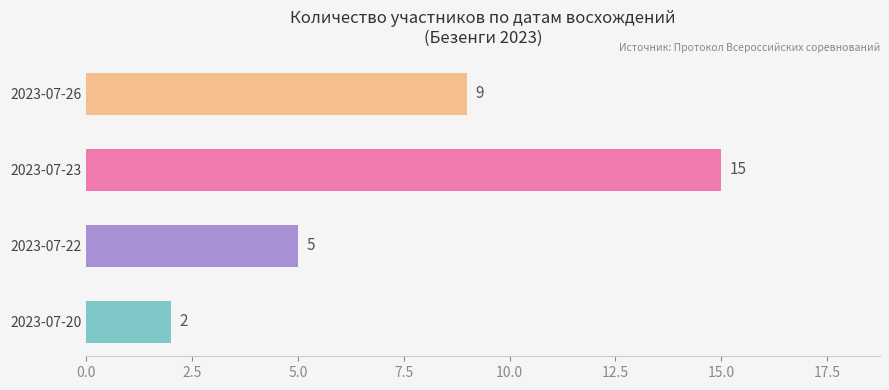

What is the sum of all values?

31